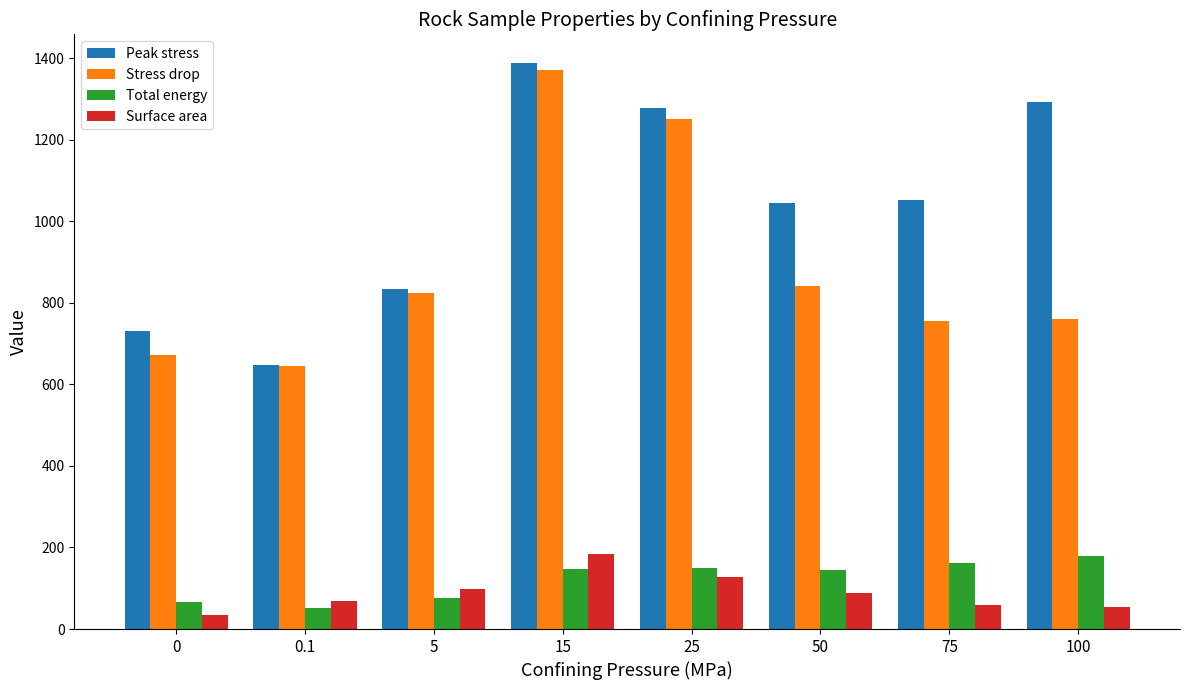

What are all the series names shown in the legend?

Peak stress, Stress drop, Total energy, Surface area